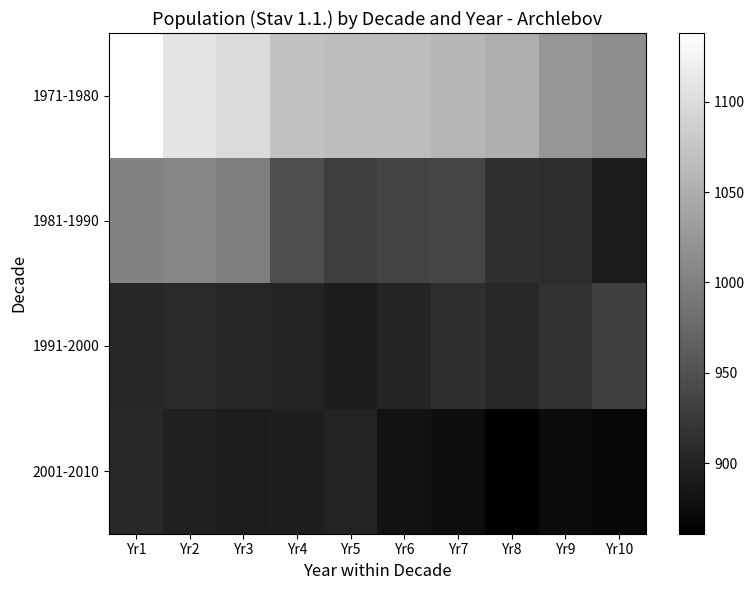

Between Yr1 and Yr10, which is larger?

Yr1